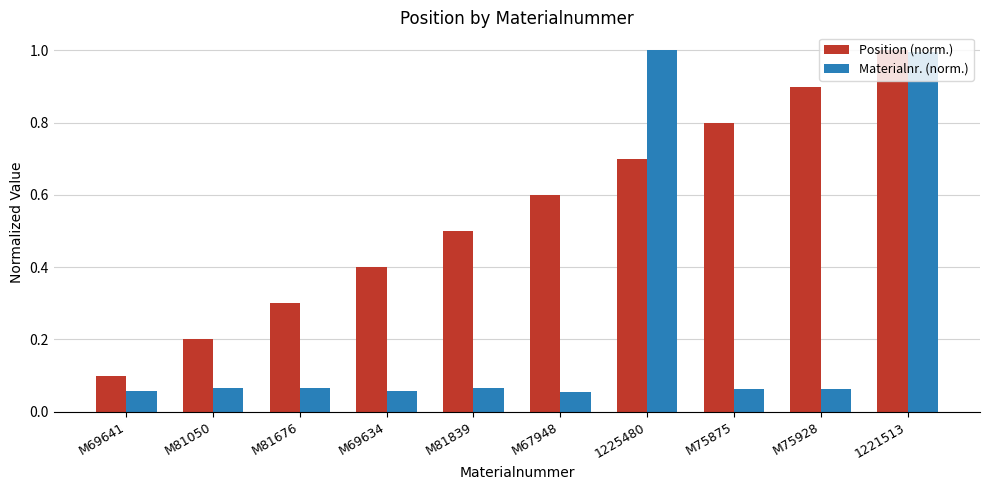

The value of Materialnr. (norm.) at M75928 is 0.1. True or false?

True